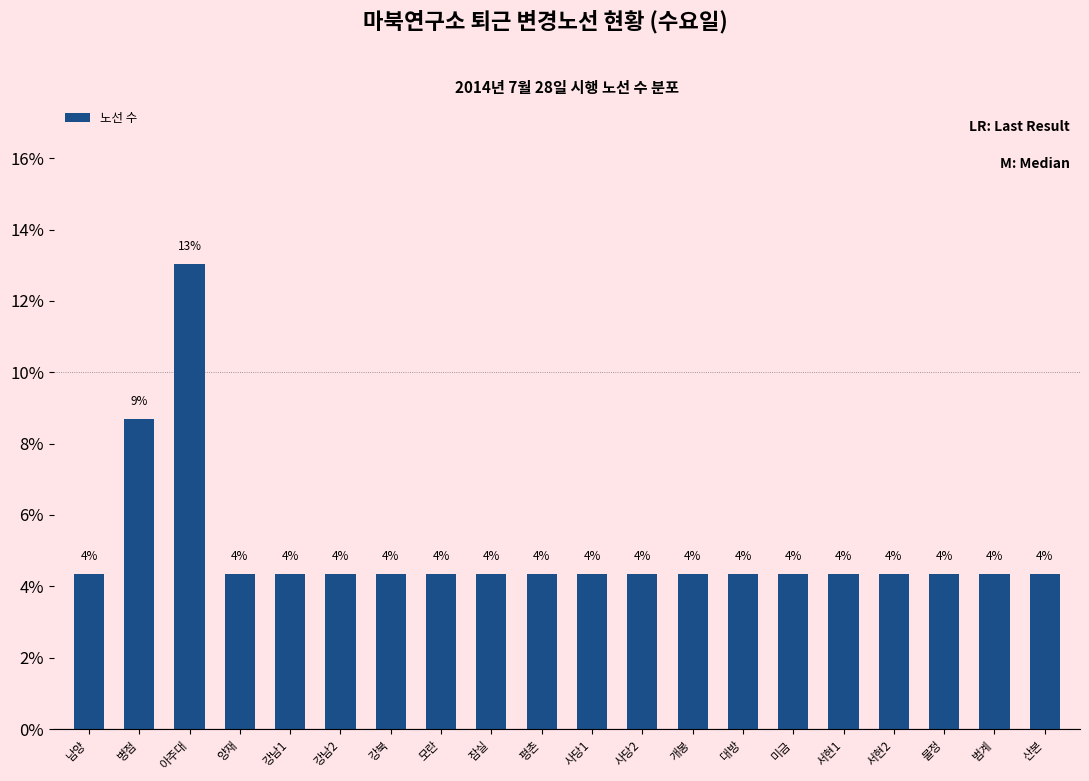

Are the bars horizontal?

No